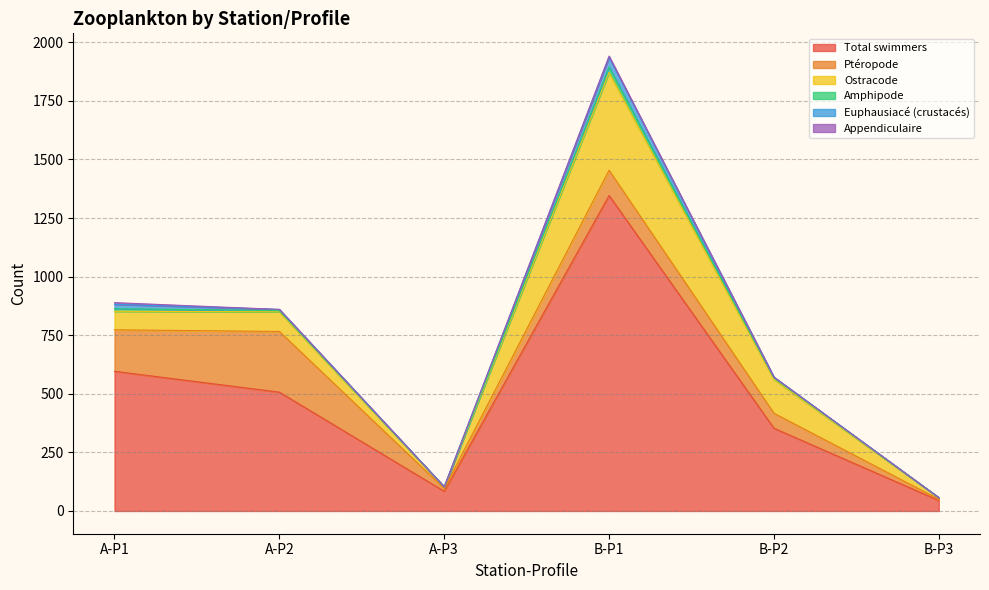

Which series has the largest total across all categories?

Total swimmers